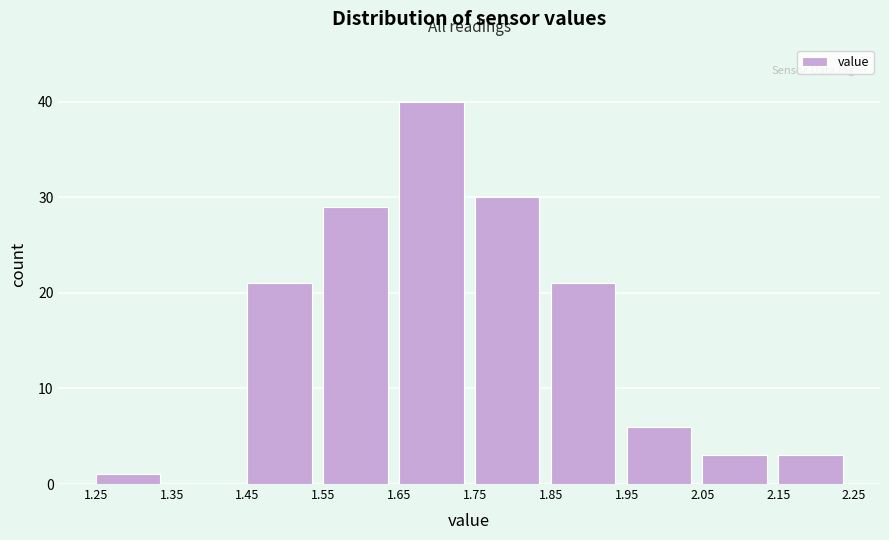

Which range on the x-axis has the tallest bar?

1.65 to 1.75